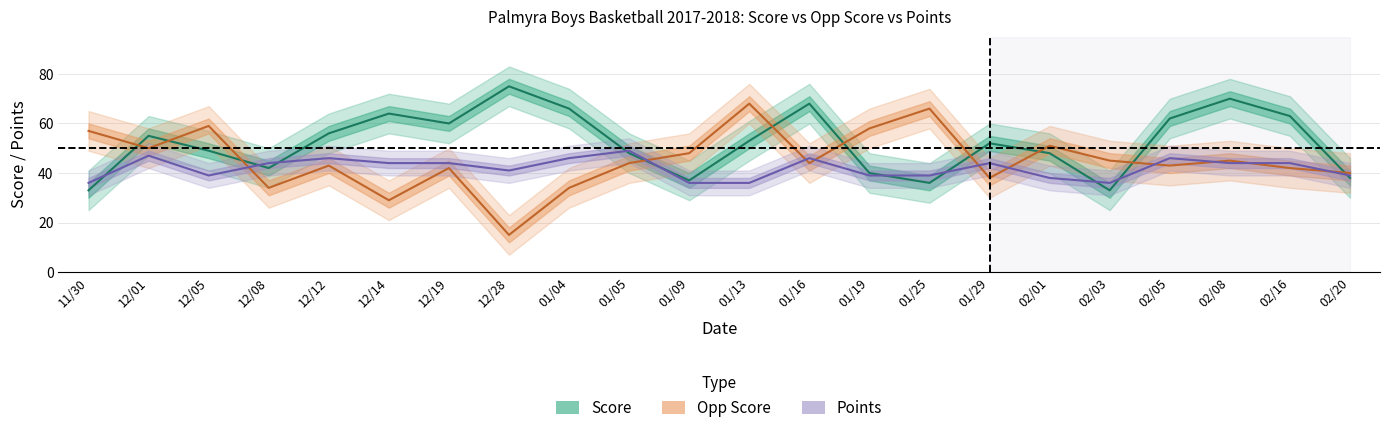

Is this an area chart (filled region under the line)?

No